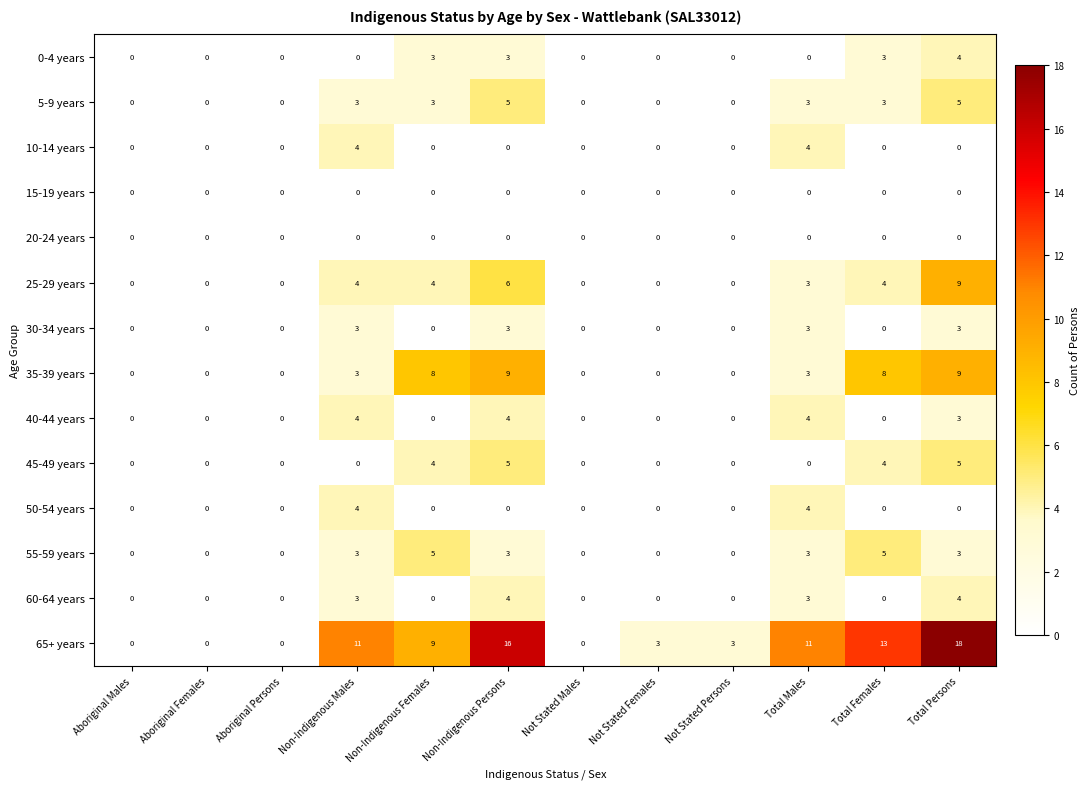

Count the 50-54 years values in the range 0 to 1.

10